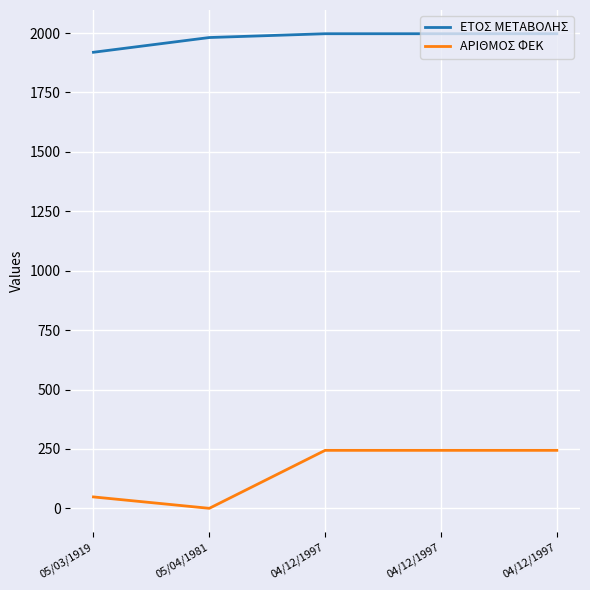

What is the total value across all series at 05/04/1981?

1981